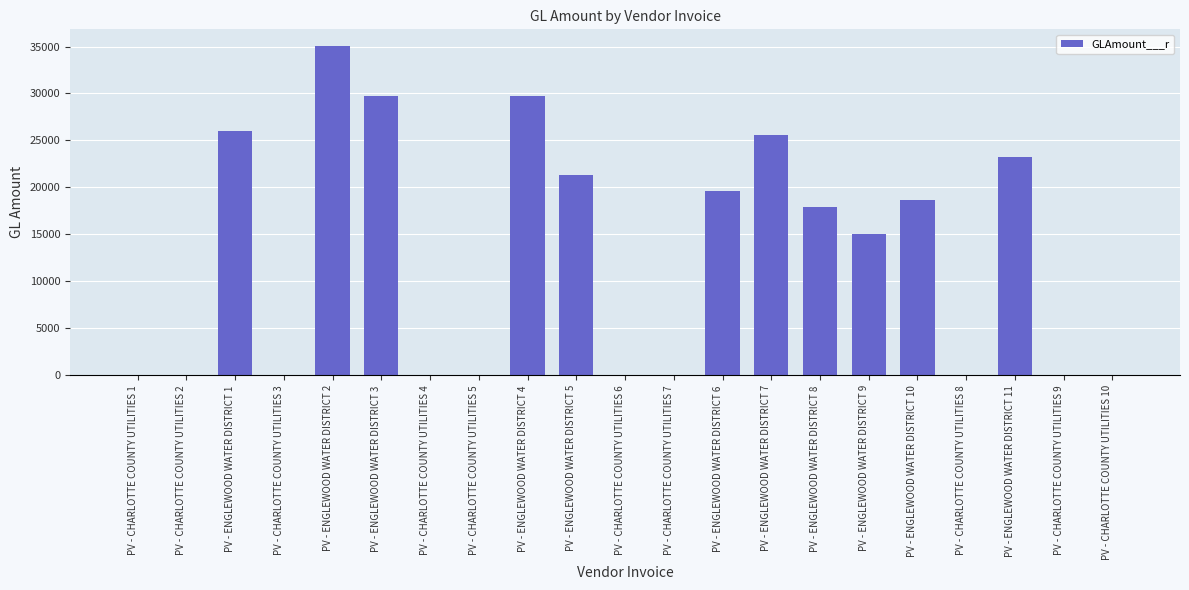

What is the average value?

12490.0